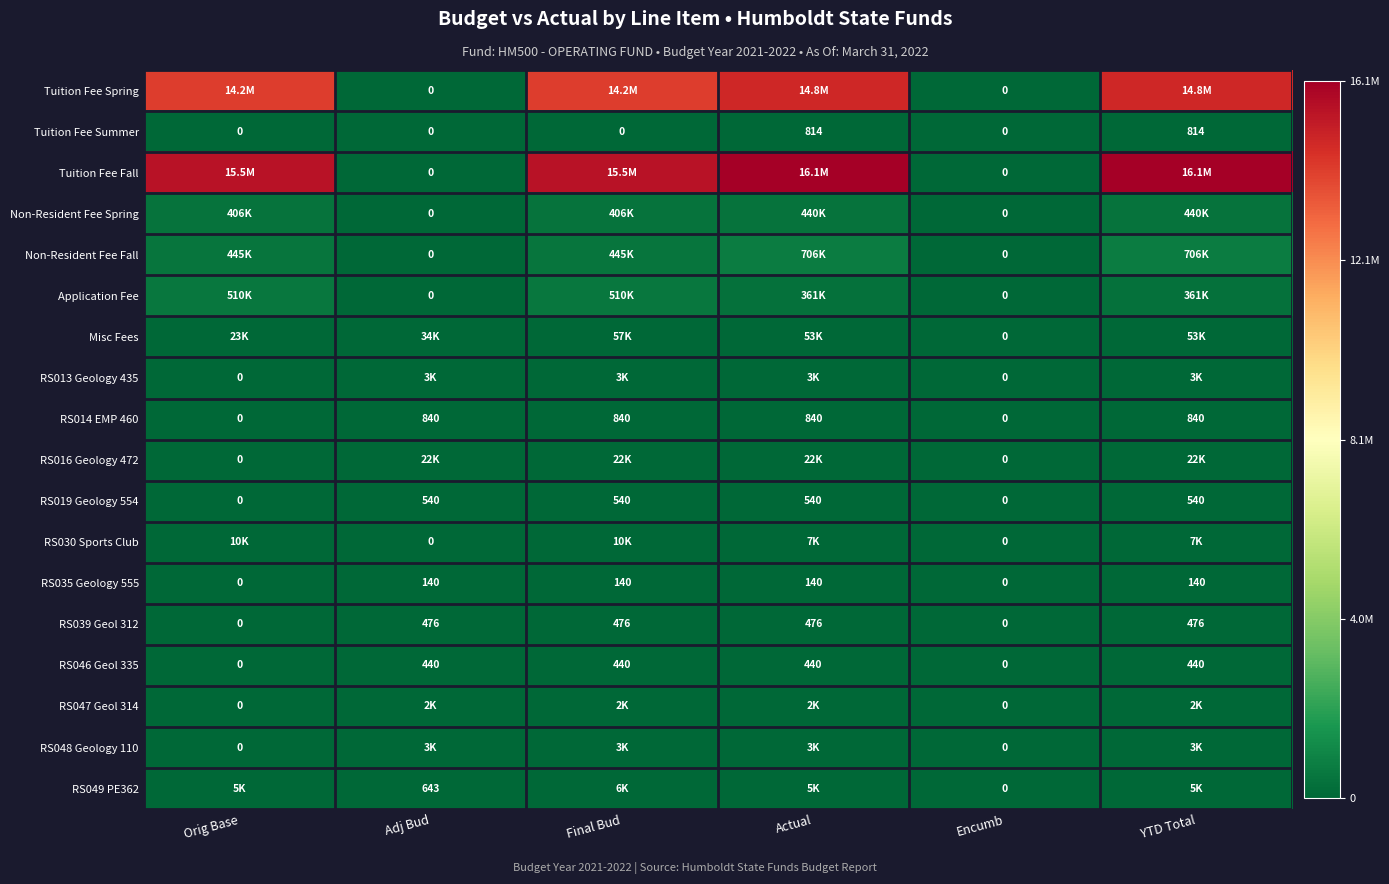

Rank the series at YTD Total from highest to lowest value.

Tuition Fee Fall, Tuition Fee Spring, Non-Resident Fee Fall, Non-Resident Fee Spring, Application Fee, Misc Fees, RS016 Geology 472, RS030 Sports Club, RS049 PE362, RS048 Geology 110, RS013 Geology 435, RS047 Geol 314, RS014 EMP 460, Tuition Fee Summer, RS019 Geology 554, RS039 Geol 312, RS046 Geol 335, RS035 Geology 555